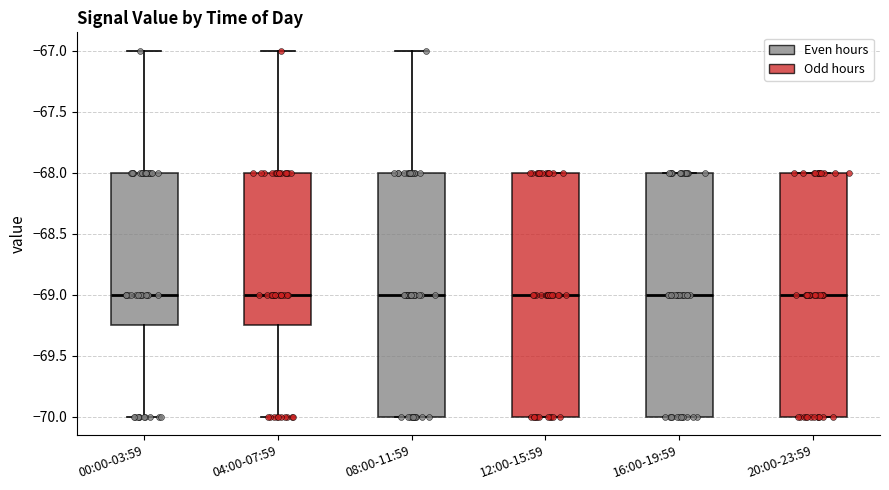

Reading left to right, transcribe this box plot: for each box, give where its median line is, the range the box spans, and where its two whiskers end, as read against the y-axis. The values are not printed on the chart, so give them approximately, as read against the axis.

00:00-03:59: median -69.00, box -69.25 to -68.00, whiskers -70.00 to -67.00
04:00-07:59: median -69.00, box -69.25 to -68.00, whiskers -70.00 to -67.00
08:00-11:59: median -69.00, box -70.00 to -68.00, whiskers -70.00 to -67.00
12:00-15:59: median -69.00, box -70.00 to -68.00, whiskers -70.00 to -68.00
16:00-19:59: median -69.00, box -70.00 to -68.00, whiskers -70.00 to -68.00
20:00-23:59: median -69.00, box -70.00 to -68.00, whiskers -70.00 to -68.00